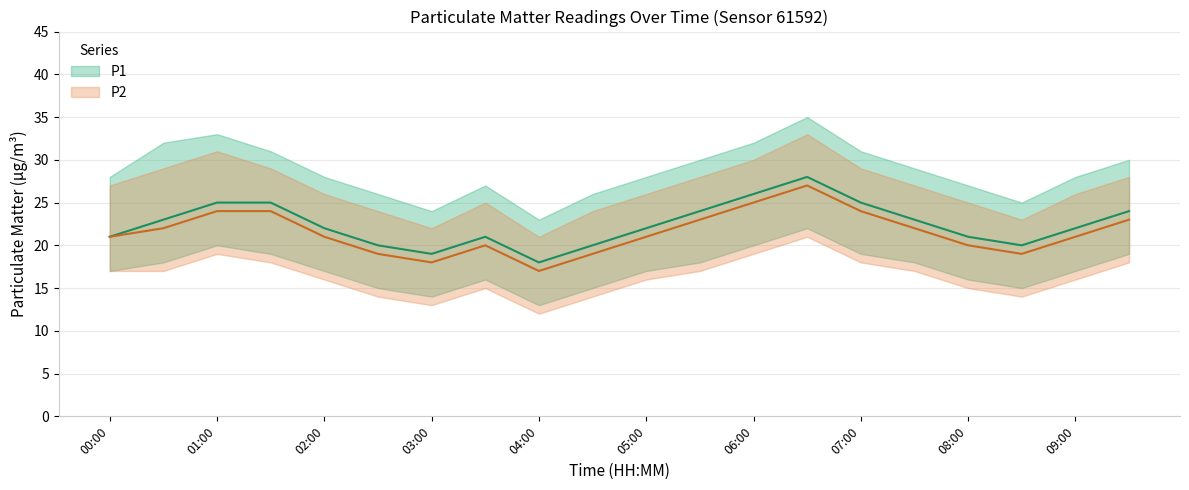

In P1, how many points are lower than both neighbors (excluding endpoints)?

3